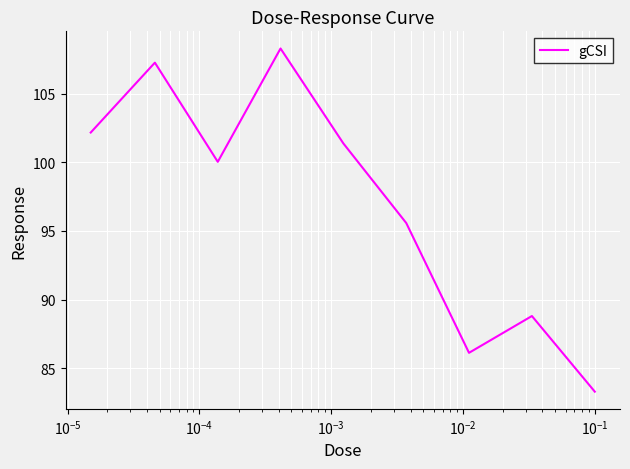

What is the smallest value displayed?

83.3